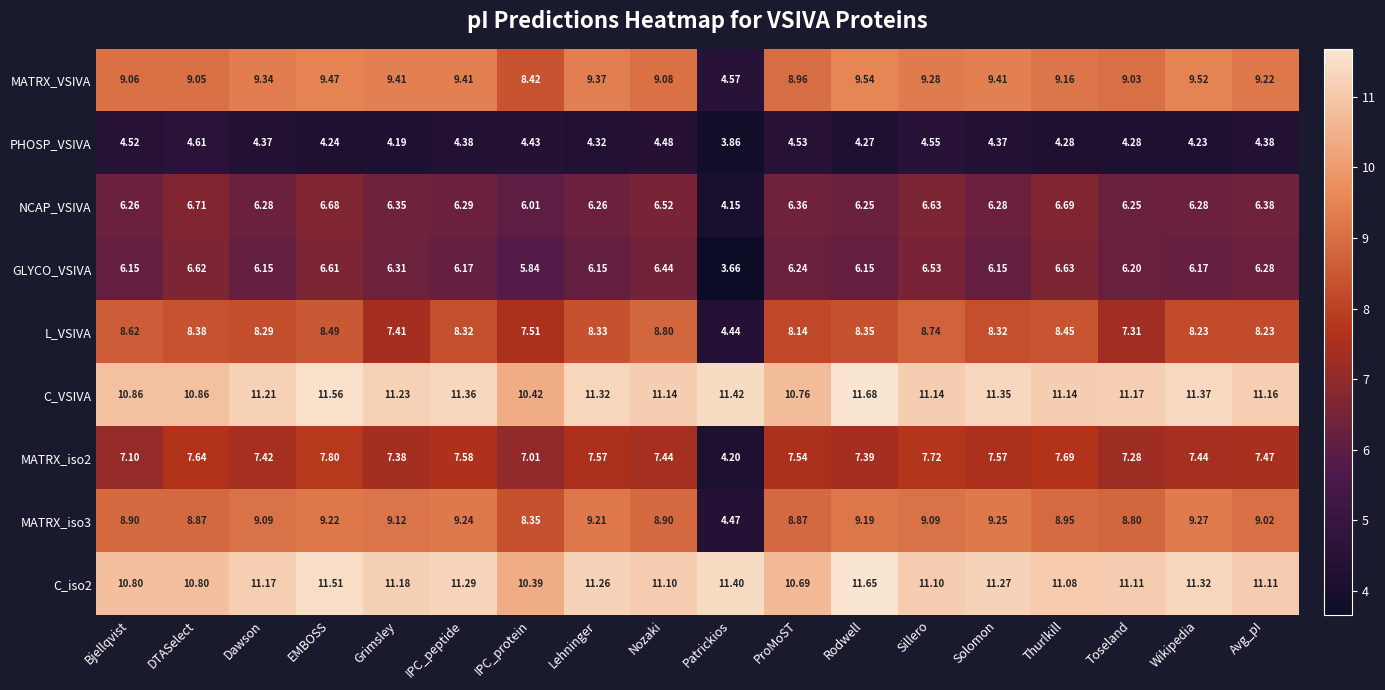

Where does the NCAP_VSIVA series first go above 6?

Bjellqvist